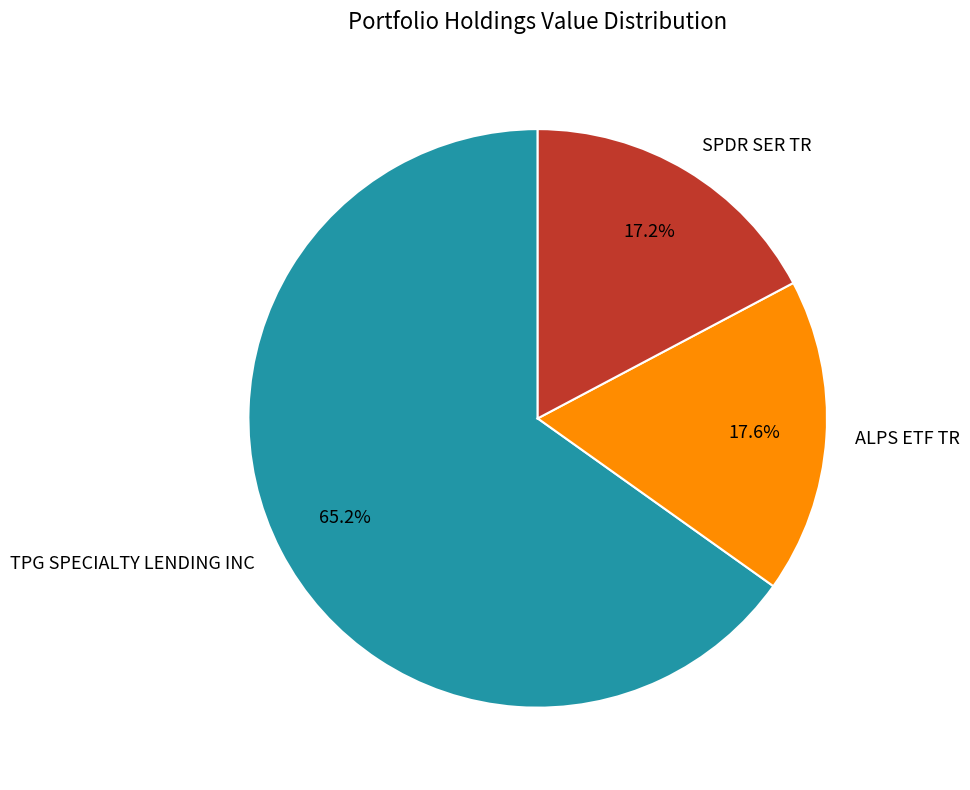

Which category has the biggest portion of the pie?

TPG SPECIALTY LENDING INC